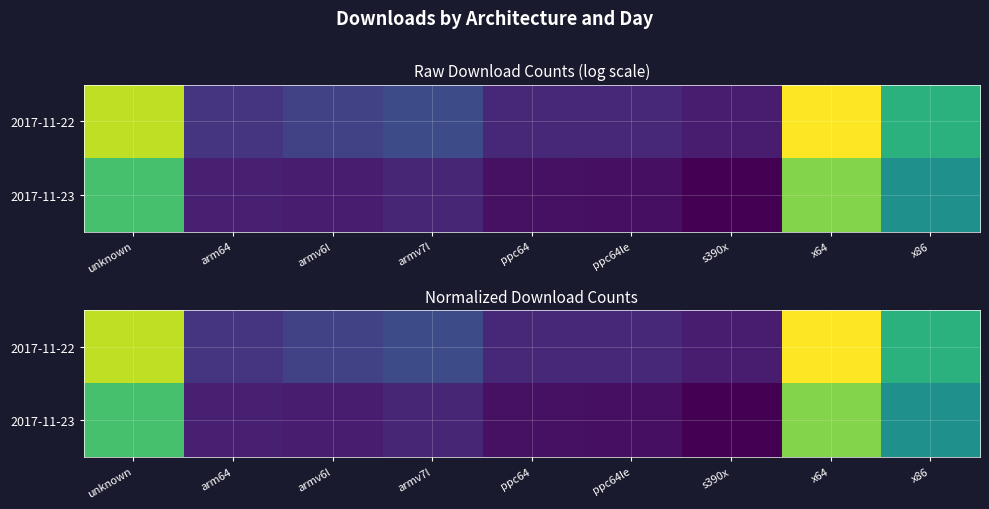

The 2017-11-23 series shows 0.8 at unknown. True or false?

True